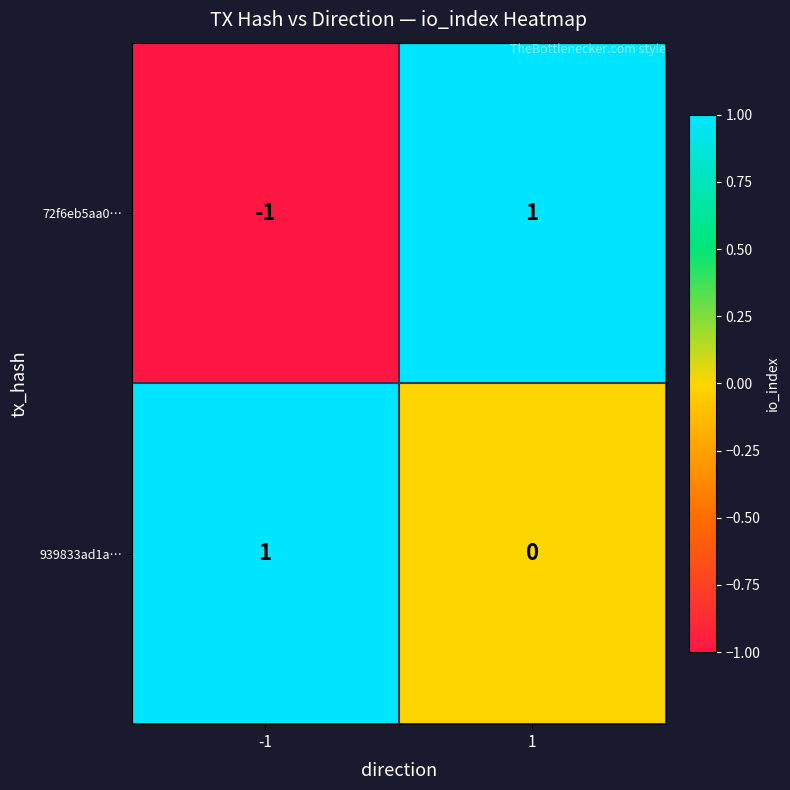

Which series changed the most between -1 and 1?

72f6eb5aa0…